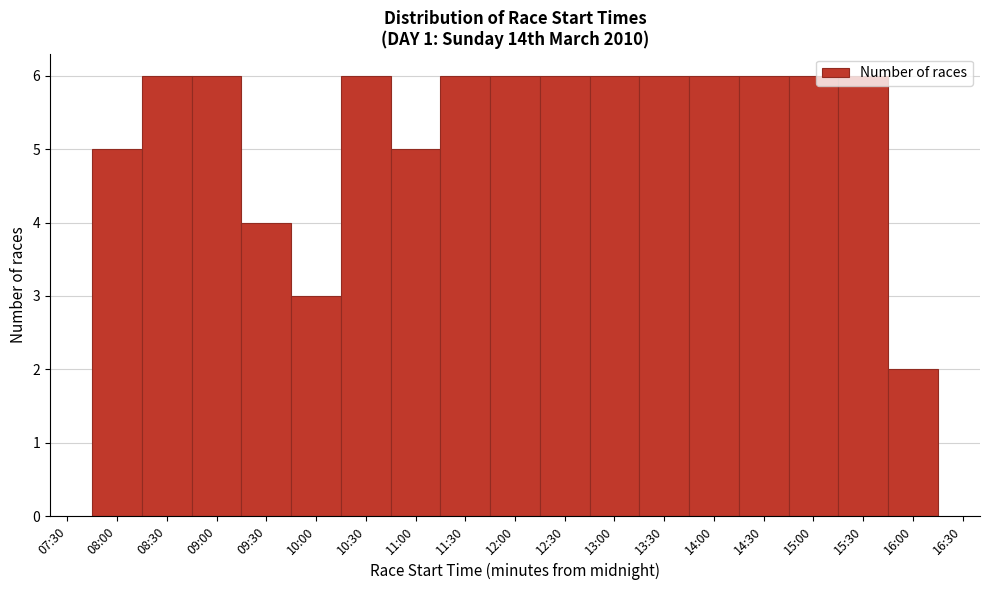

True or false: the data shows 0 at 16:00.

False